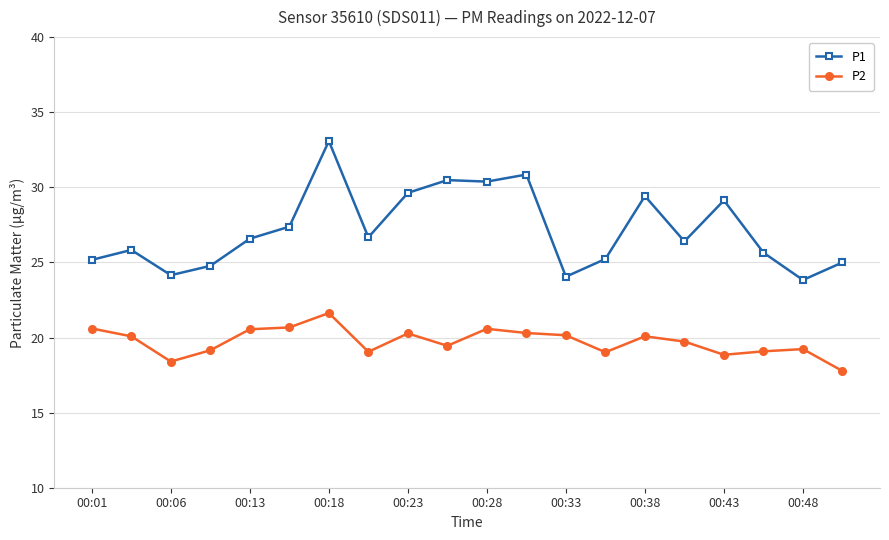

What is the difference between the second highest and minimum values in the P1 series?

7.0